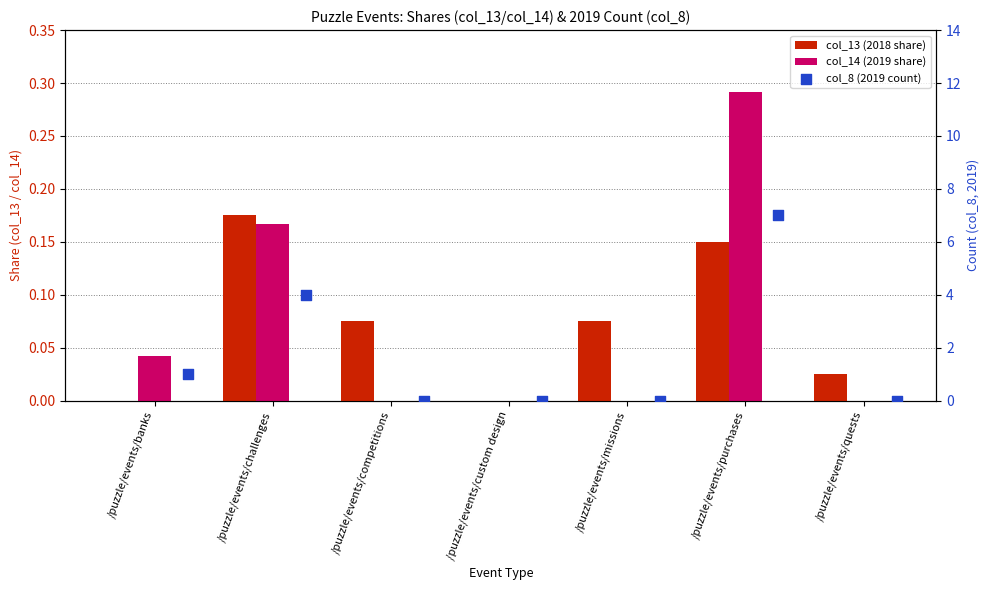

What are all the series names shown in the legend?

col_13 (2018 share), col_14 (2019 share), col_8 (2019 count)